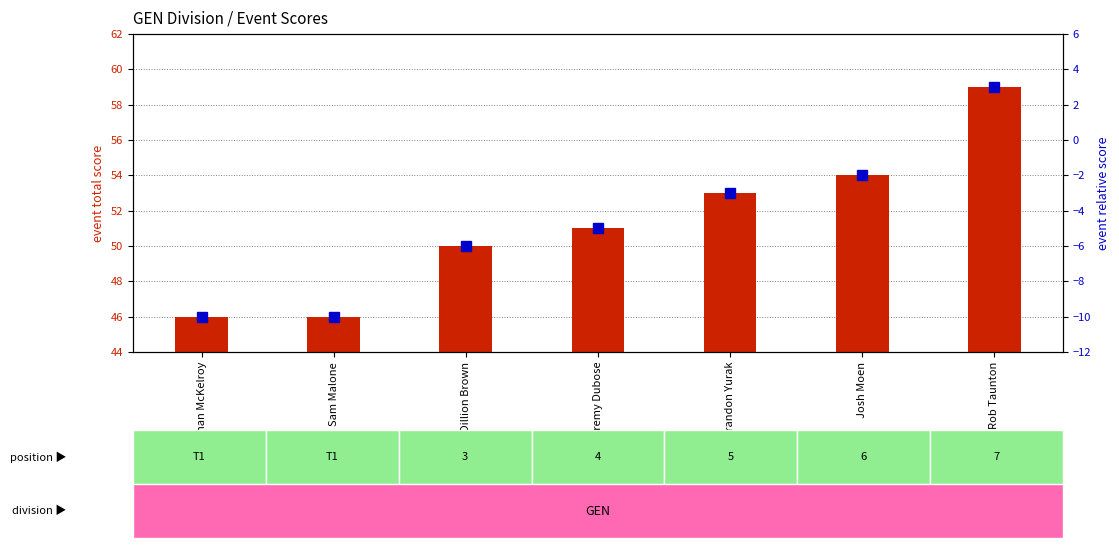

At which category is the sum across all series the highest?

Rob Taunton